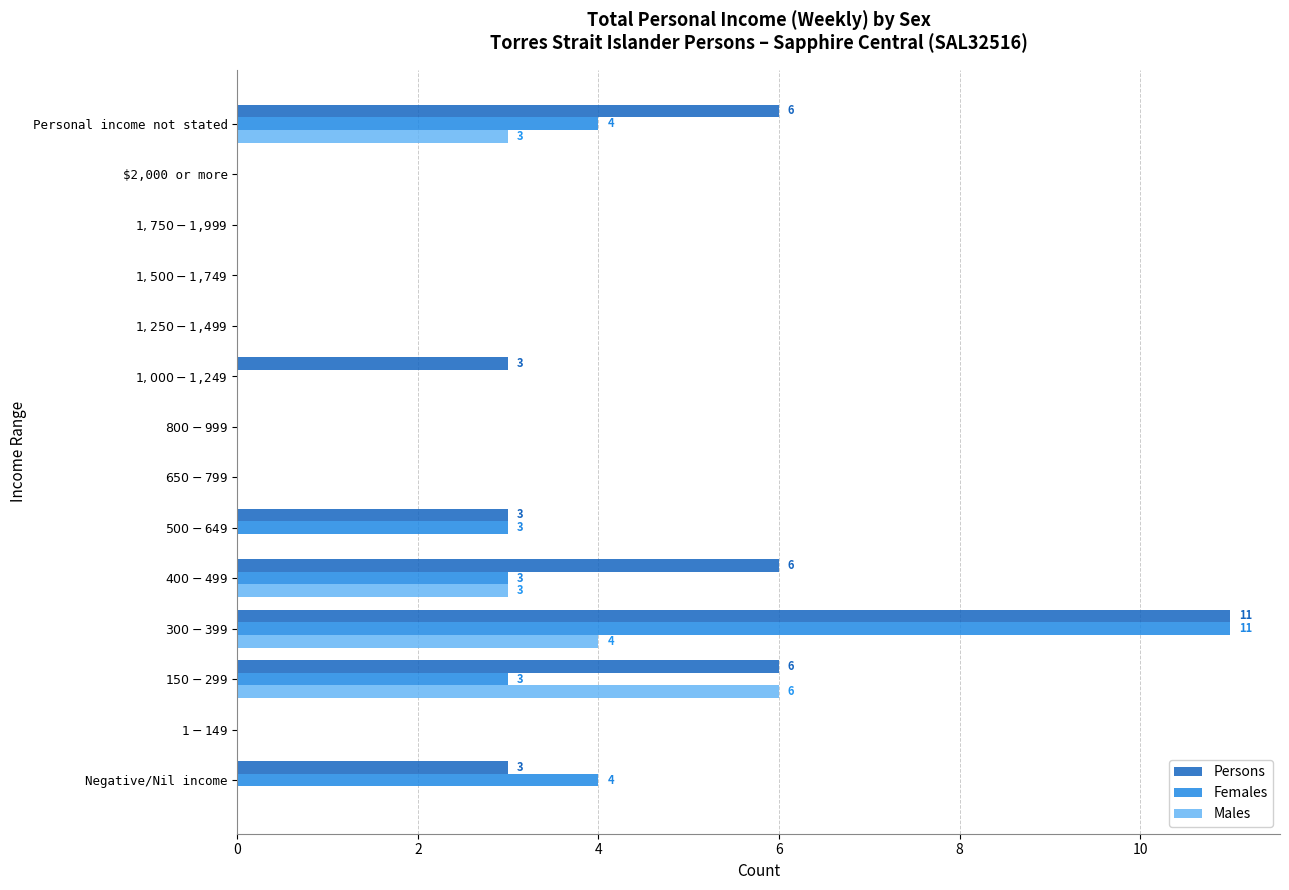

What is the sum of all Females values?

28